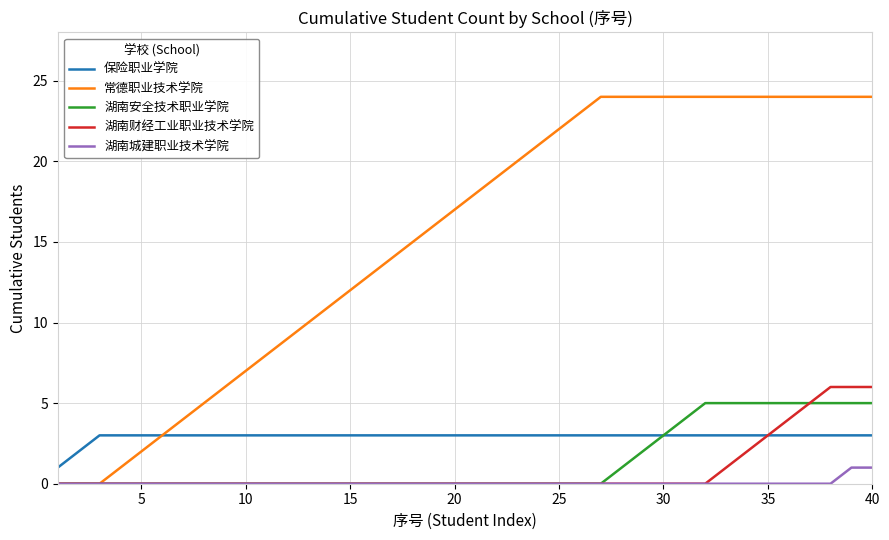

Which series has the widest spread of values?

常德职业技术学院